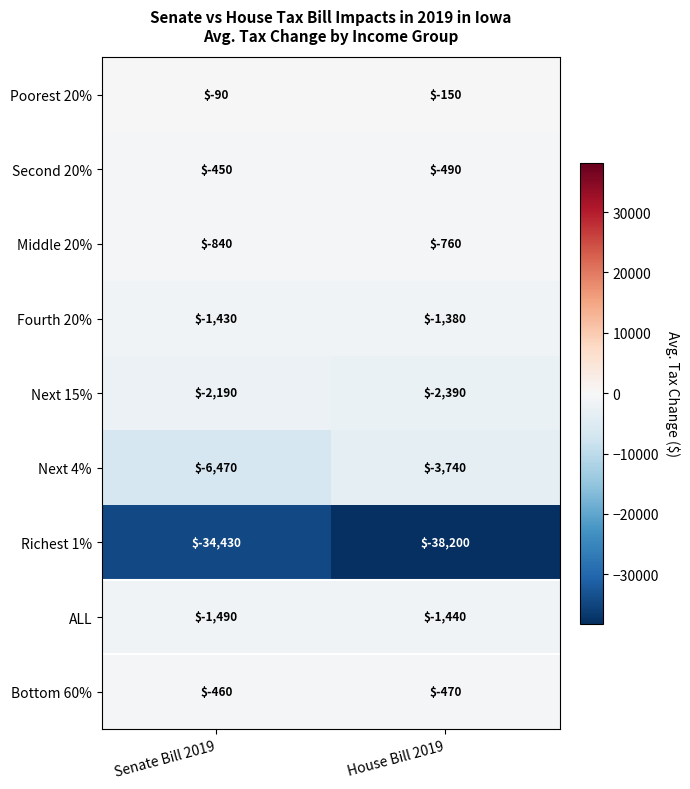

Which series has the largest total across all categories?

Poorest 20%